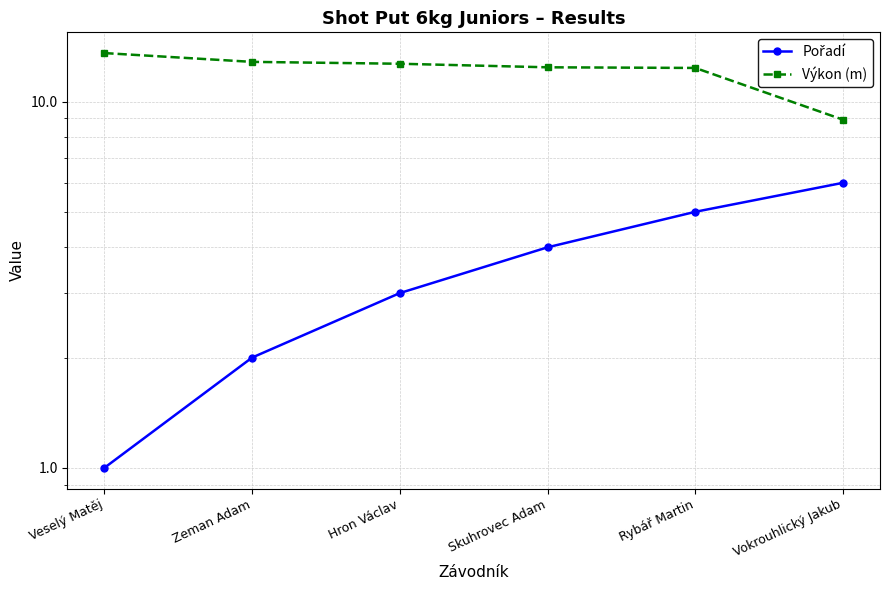

Reading left to right, transcribe all the data shown in this chart.

Pořadí: Veselý Matěj=1.0	Zeman Adam=2.0	Hron Václav=3.0	Skuhrovec Adam=4.0	Rybář Martin=5.0	Vokrouhlický Jakub=6.0
Výkon (m): Veselý Matěj=13.6	Zeman Adam=12.8	Hron Václav=12.7	Skuhrovec Adam=12.4	Rybář Martin=12.3	Vokrouhlický Jakub=8.9